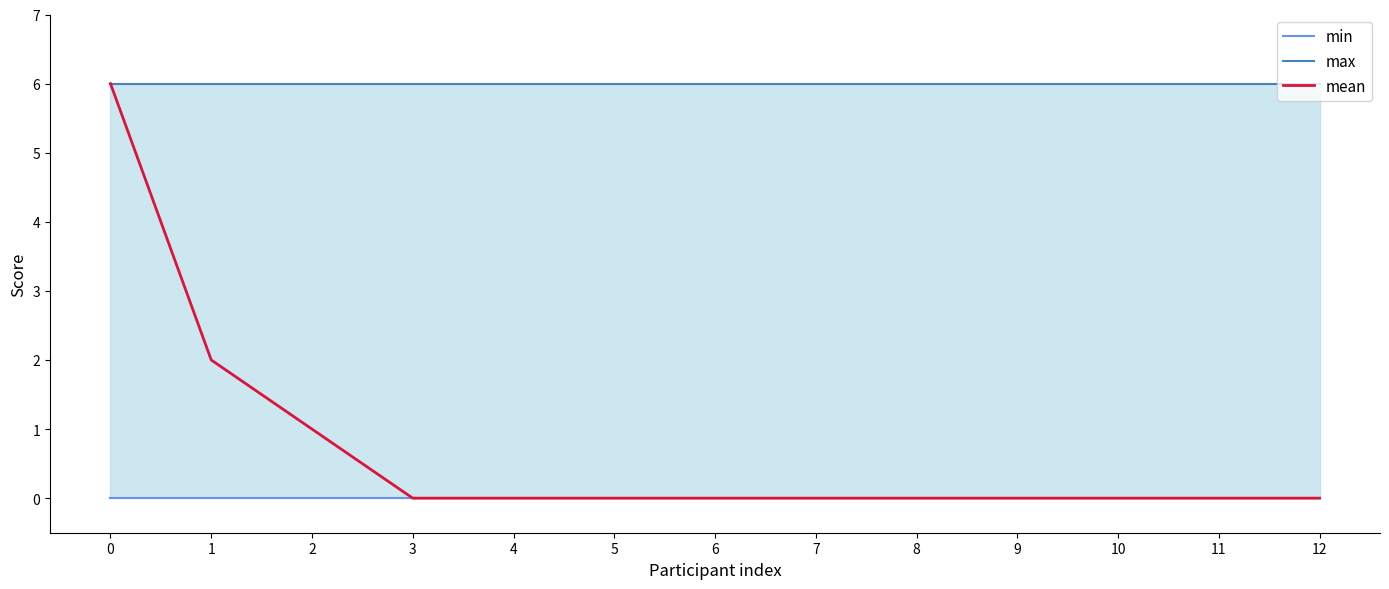

True or false: mean and max cross at least once.

False